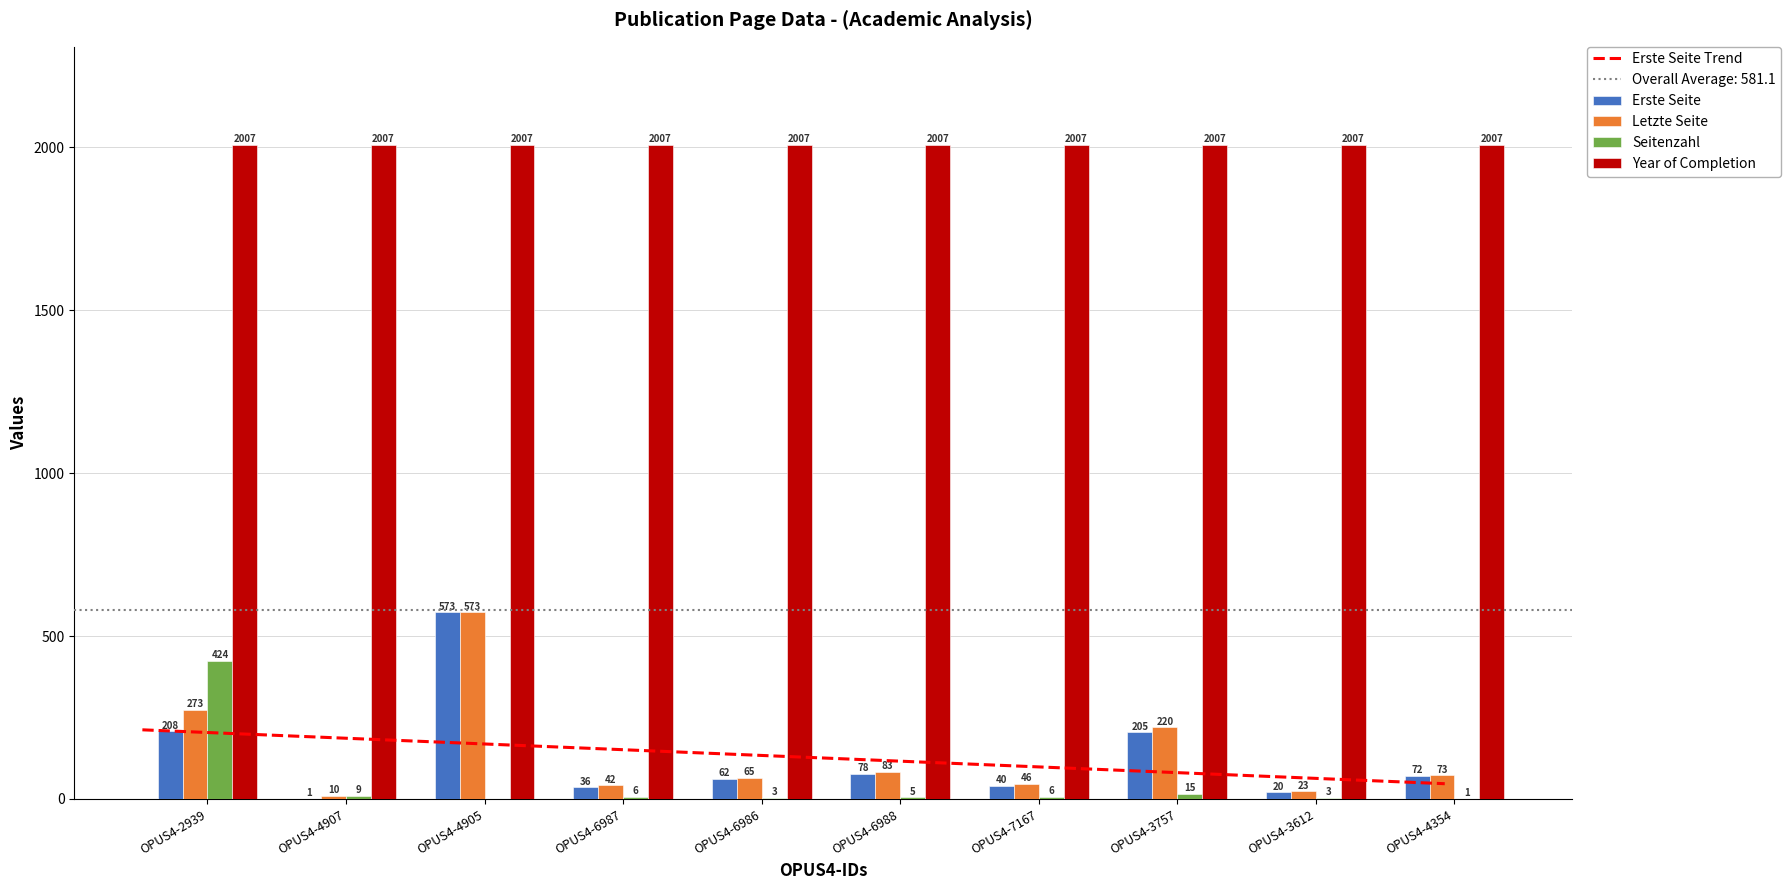

At which label is Seitenzahl closest to 212?

OPUS4-3757